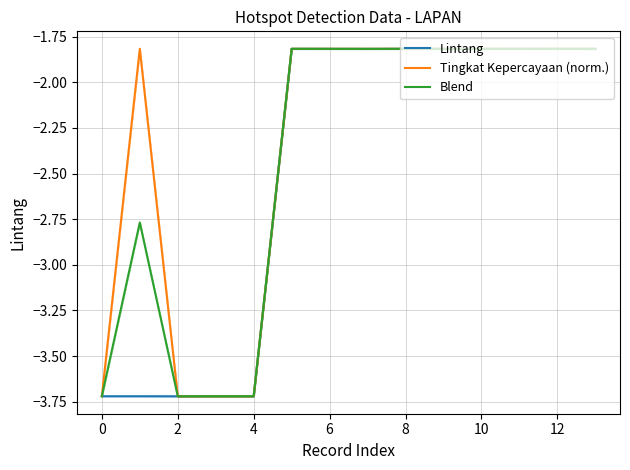

What are all the series names shown in the legend?

Lintang, Tingkat Kepercayaan (norm.), Blend